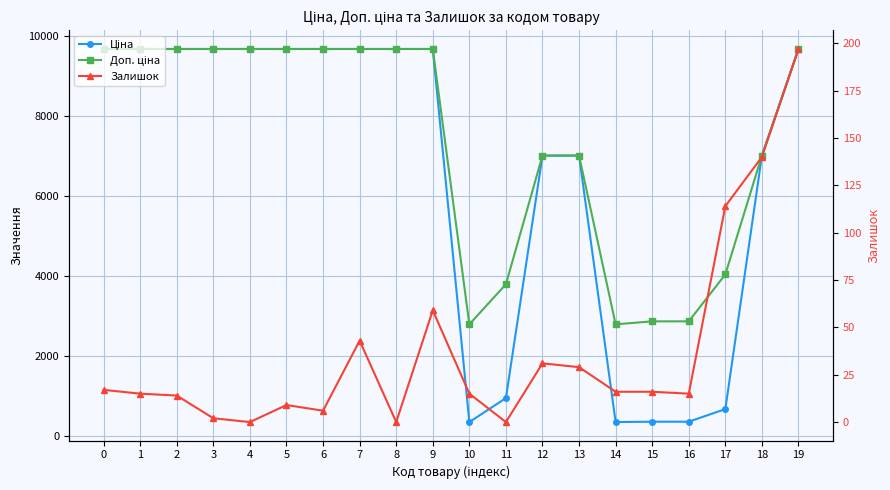

What is the average value of the Доп. ціна series?

7322.6